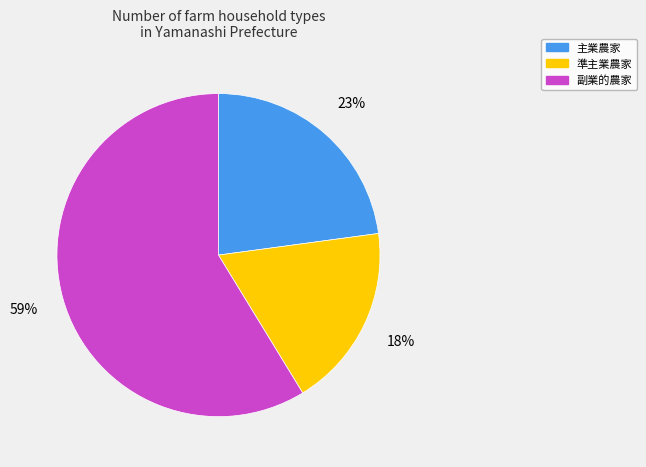

To the nearest percent, what is the average slice percentage?

33%